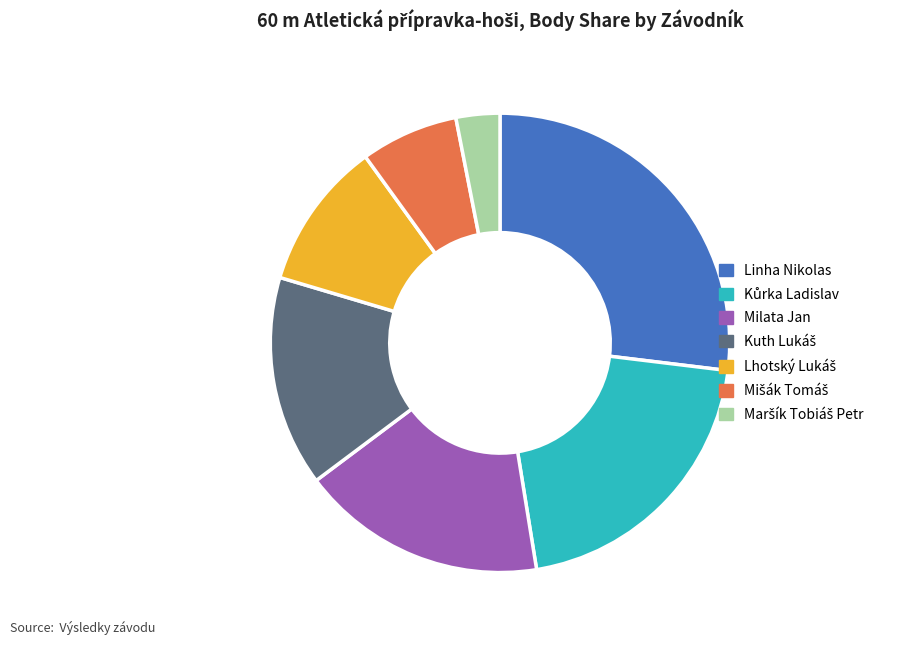

How many slices are in this pie chart?

7